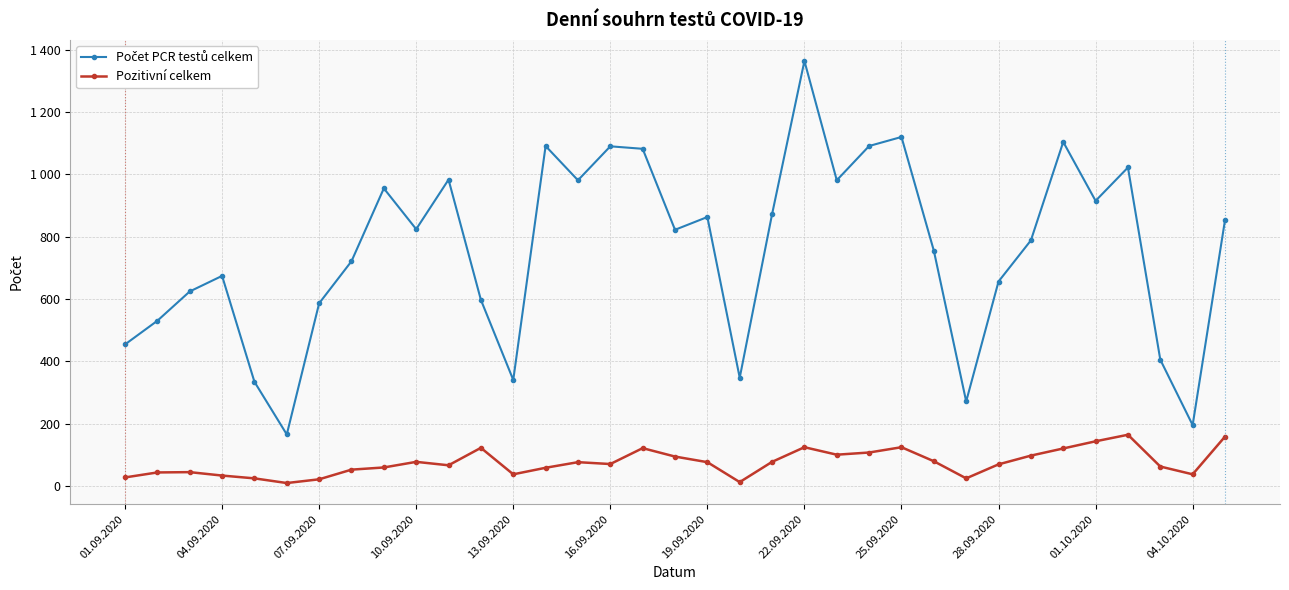

Does the chart have visible grid lines?

Yes